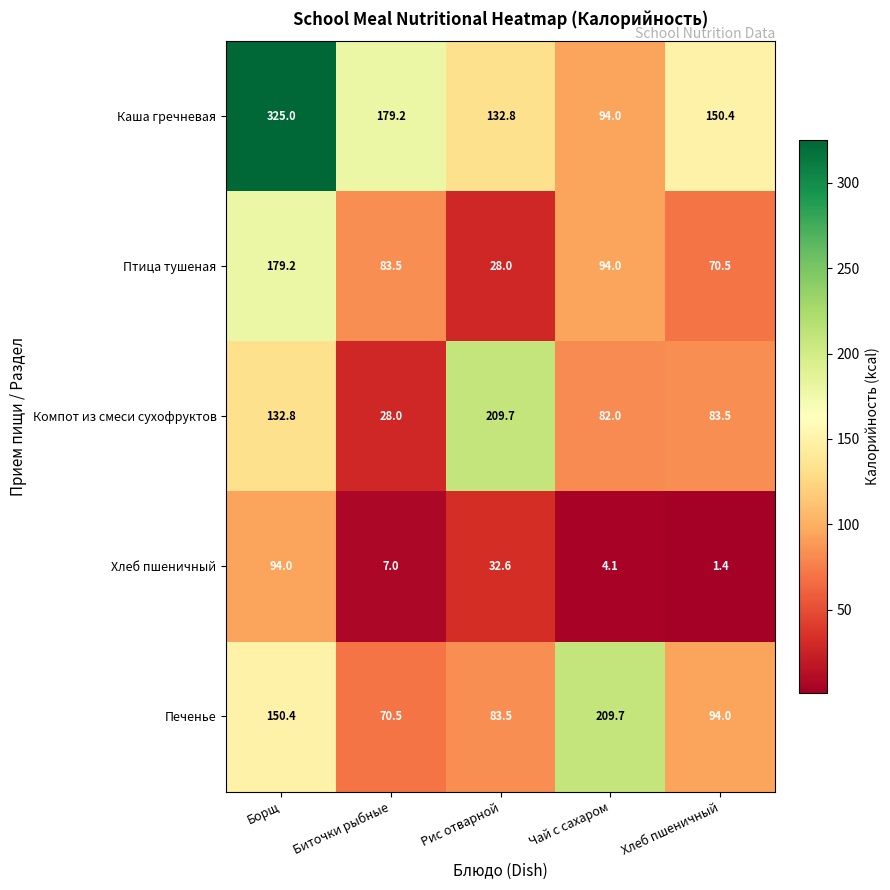

What is the approximate value of Печенье at Борщ?

150.4